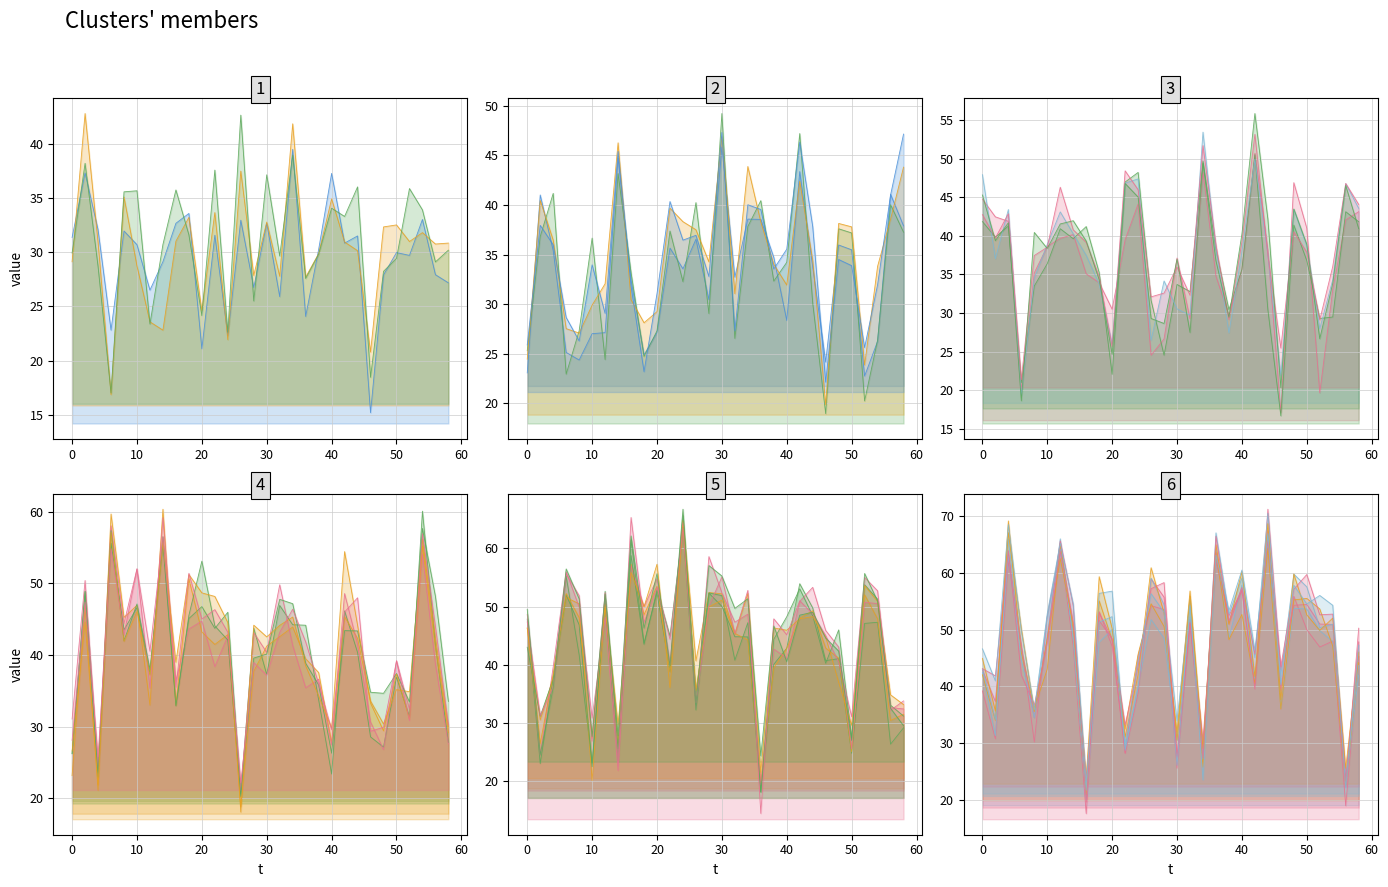

Does the chart display data point markers on the line(s)?

No